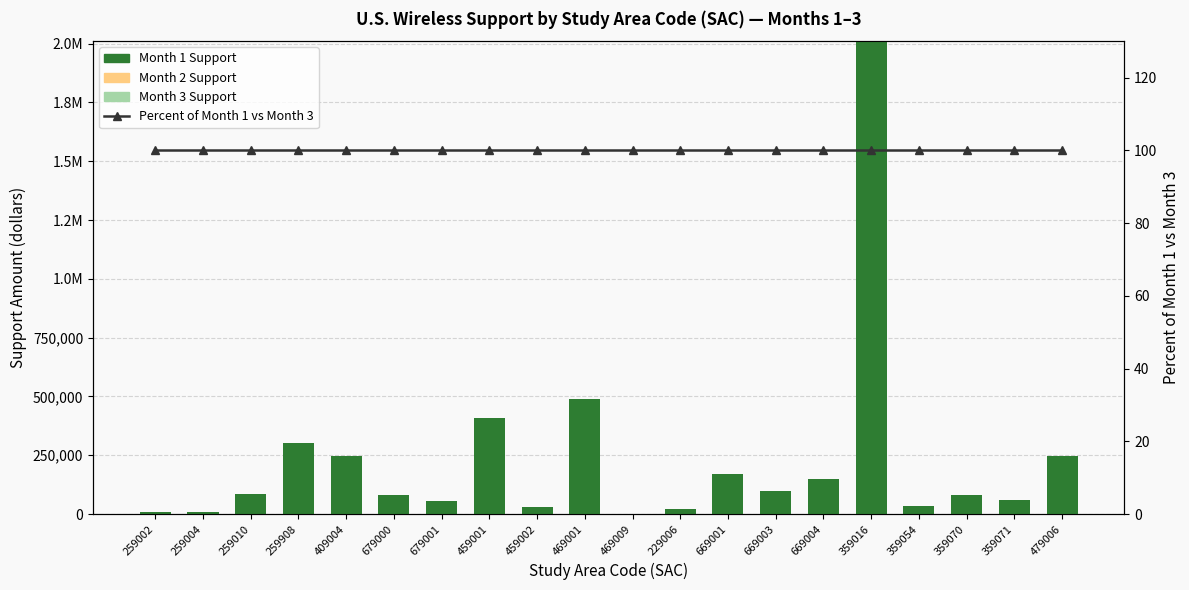

Read the Month 1 Support value at 359016.

2010696.0